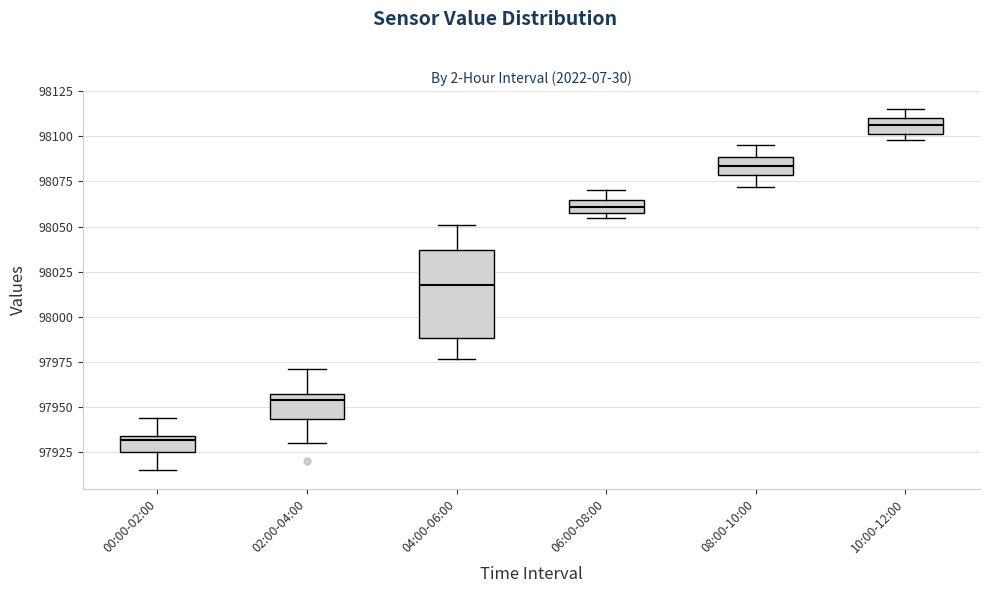

Where is the lower edge of the box for 02:00-04:00 on the y-axis? The values are not printed on the chart, so give them approximately, as read against the axis.

97945